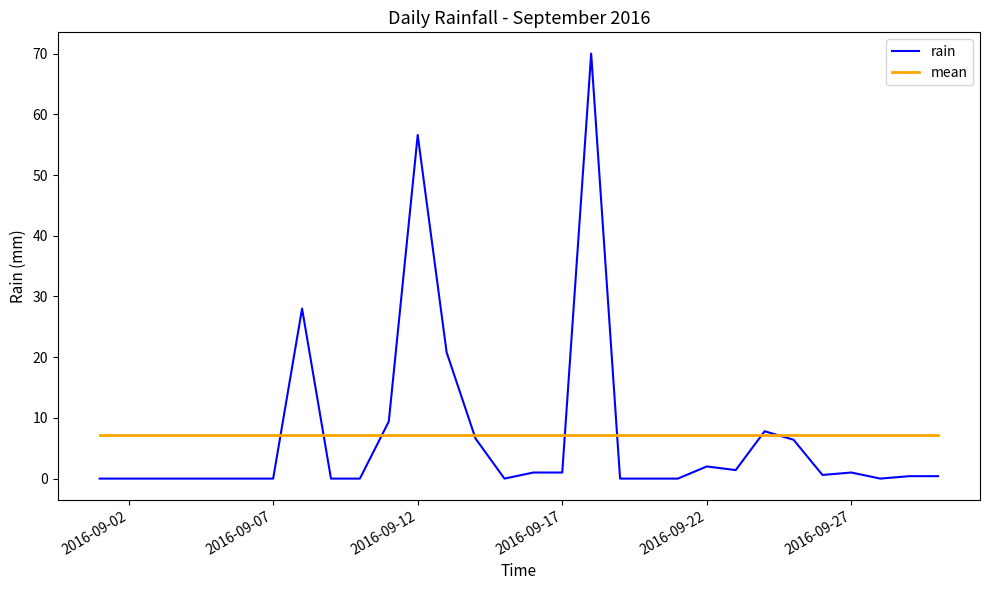

What is the highest value of the mean series?

7.1